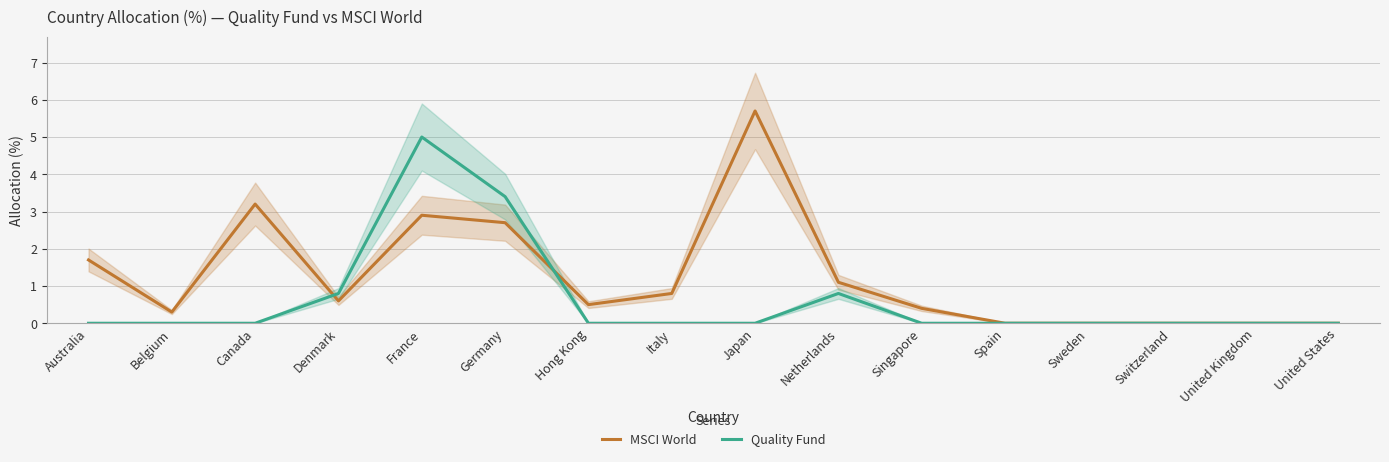

Rank the series by their average value, from highest to lowest.

MSCI World, Quality Fund